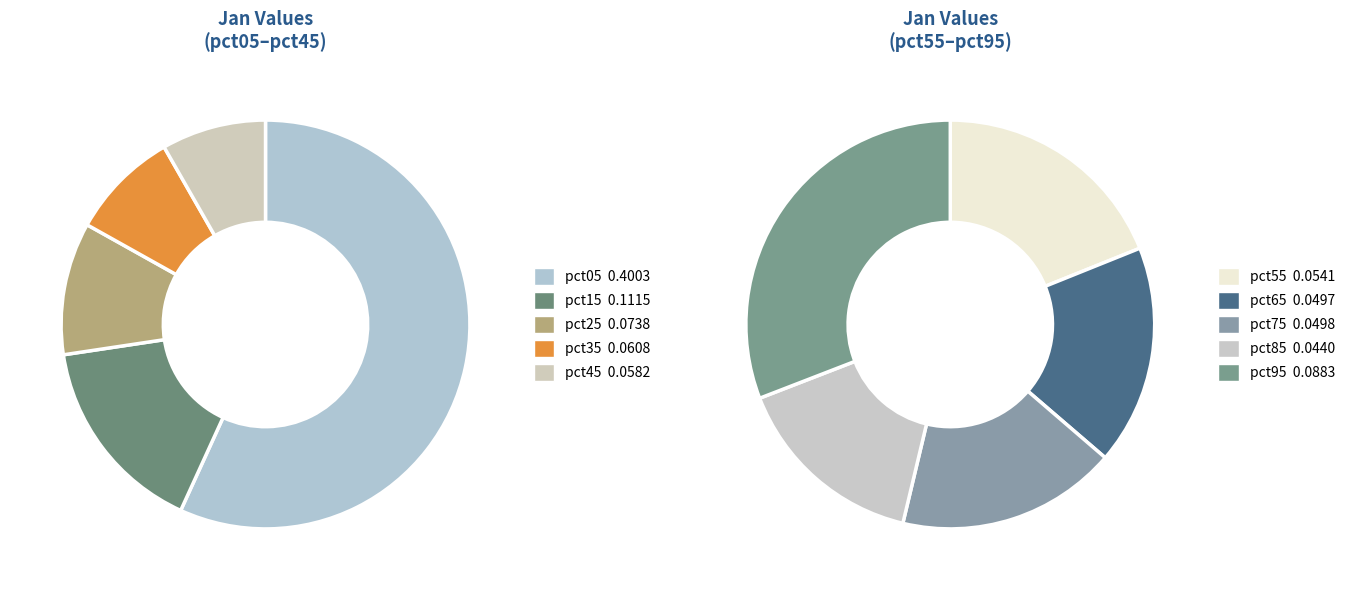

Which category has the smallest portion of the pie?

pct85